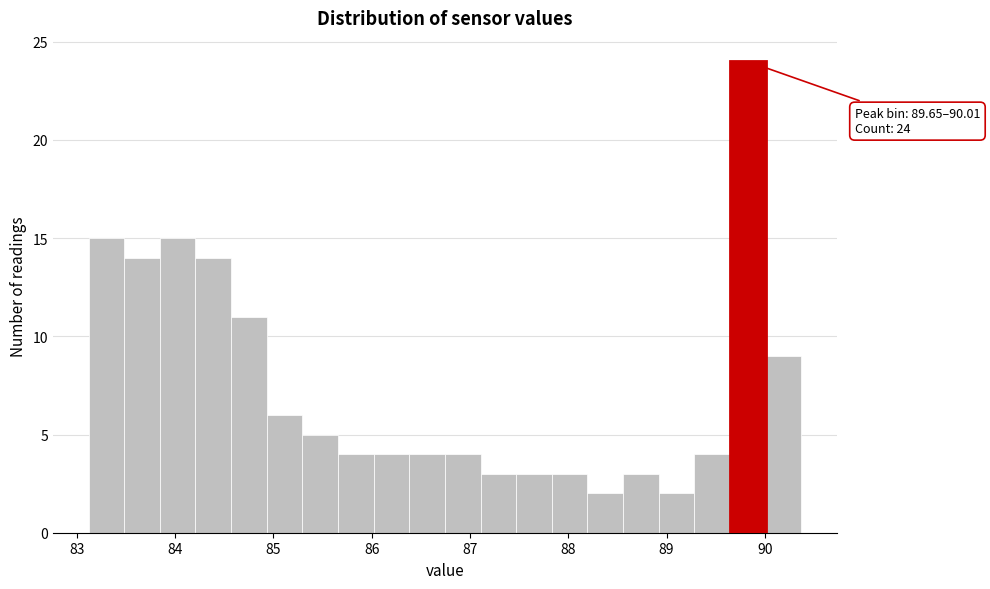

Around what value on the x-axis is the tallest bar? Give the approximate position of its centre, as read against the axis.

89.8